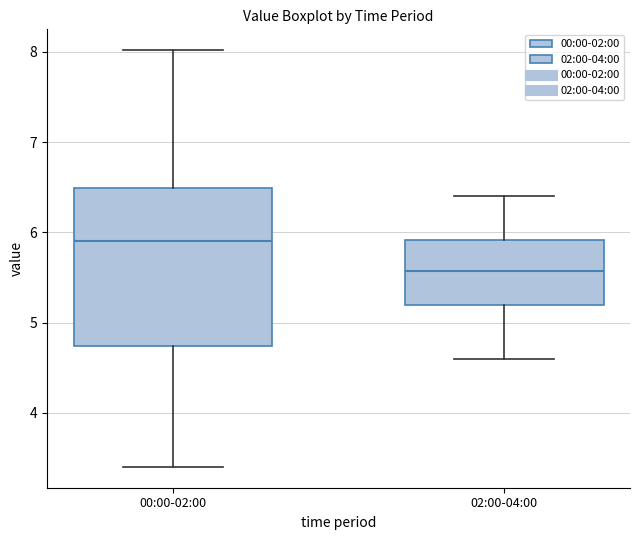

Reading left to right, transcribe this box plot: for each box, give where its median line is, the range the box spans, and where its two whiskers end, as read against the y-axis. The values are not printed on the chart, so give them approximately, as read against the axis.

00:00-02:00: median 5.9, box 4.7 to 6.5, whiskers 3.4 to 8.0
02:00-04:00: median 5.6, box 5.2 to 5.9, whiskers 4.6 to 6.4